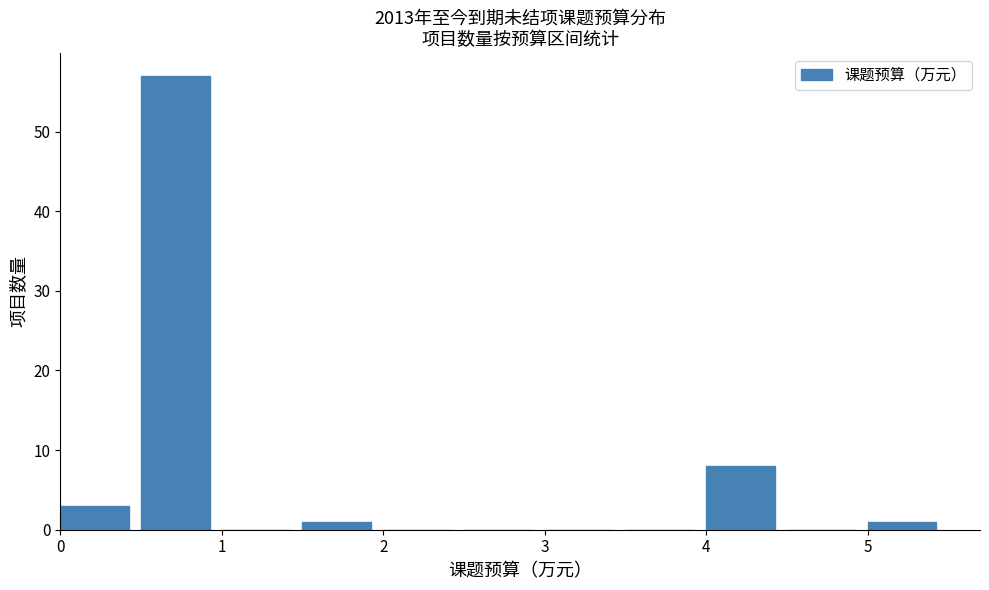

Reading left to right, transcribe this chart: for each bar, give the range it covers on the x-axis and its height. The values are not printed on the chart, so give them approximately, as read against the axis.

0.0 to 0.5: 3
0.5 to 1.0: 57
1.0 to 1.5: 0
1.5 to 2.0: 1
2.0 to 2.5: 0
2.5 to 3.0: 0
3.0 to 3.5: 0
3.5 to 4.0: 0
4.0 to 4.5: 8
4.5 to 5.0: 0
5.0 to 5.5: 1